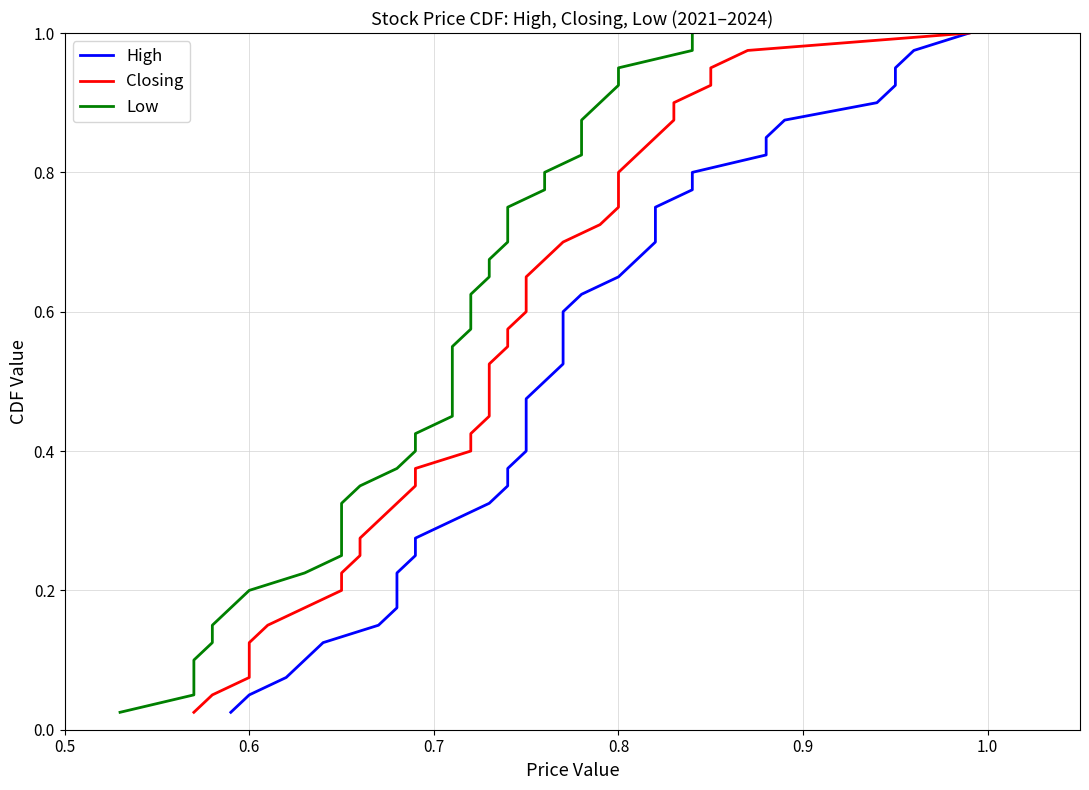

True or false: High has a value of 0.5 at 10.

False